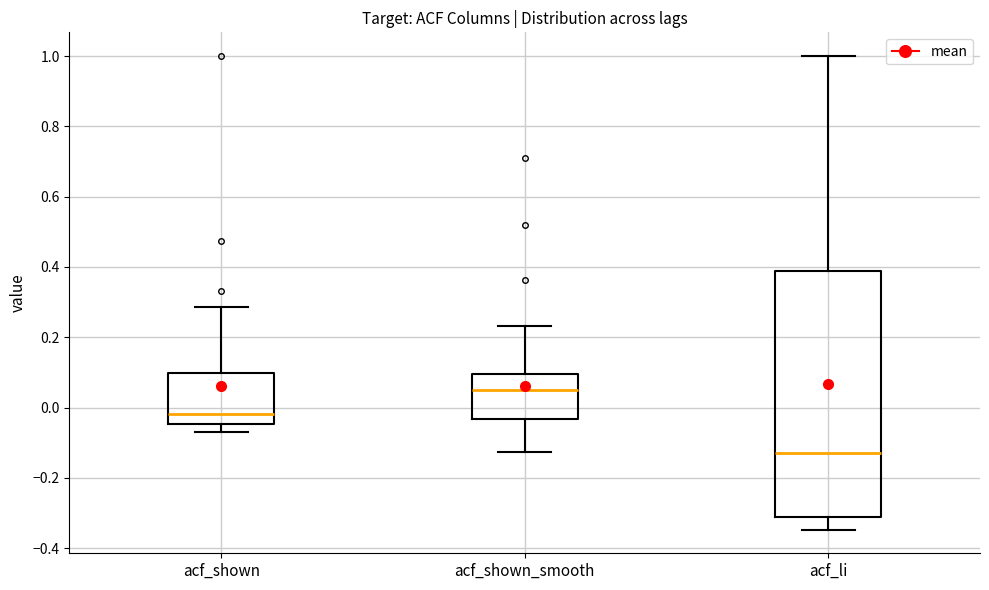

Reading left to right, read every box against the y-axis: the position of its median line, the range the box covers, and the ends of its whiskers. The values are not printed on the chart, so give them approximately, as read against the axis.

acf_shown: median -0.02, box -0.04 to 0.10, whiskers -0.06 to 0.28
acf_shown_smooth: median 0.06, box -0.04 to 0.10, whiskers -0.12 to 0.24
acf_li: median -0.12, box -0.32 to 0.38, whiskers -0.34 to 1.00